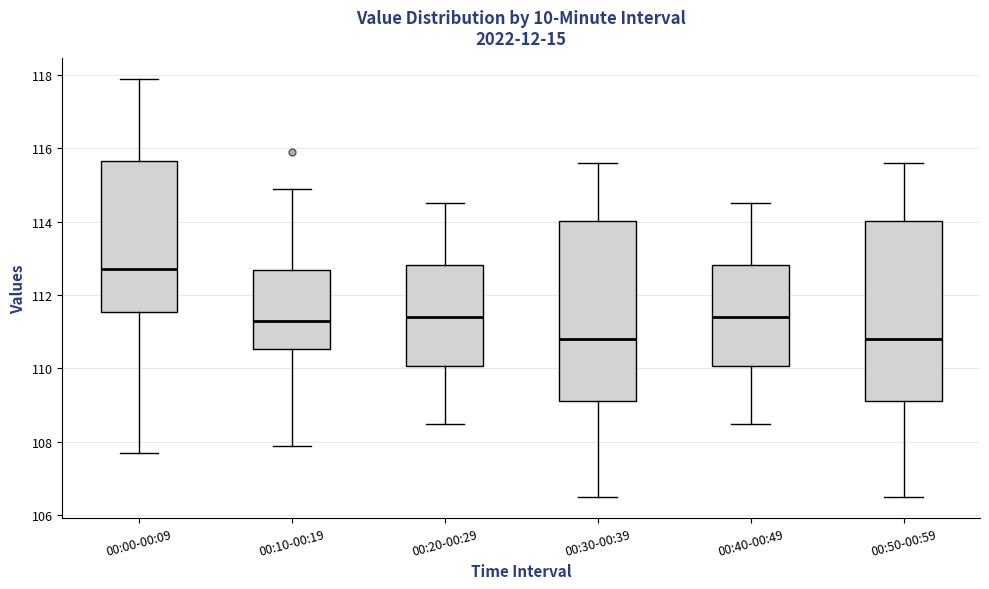

Reading left to right, read every box against the y-axis: the position of its median line, the range the box covers, and the ends of its whiskers. The values are not printed on the chart, so give them approximately, as read against the axis.

00:00-00:09: median 112.8, box 111.6 to 115.6, whiskers 107.8 to 118.0
00:10-00:19: median 111.4, box 110.6 to 112.6, whiskers 108.0 to 115.0
00:20-00:29: median 111.4, box 110.0 to 112.8, whiskers 108.6 to 114.6
00:30-00:39: median 110.8, box 109.2 to 114.0, whiskers 106.6 to 115.6
00:40-00:49: median 111.4, box 110.0 to 112.8, whiskers 108.6 to 114.6
00:50-00:59: median 110.8, box 109.2 to 114.0, whiskers 106.6 to 115.6